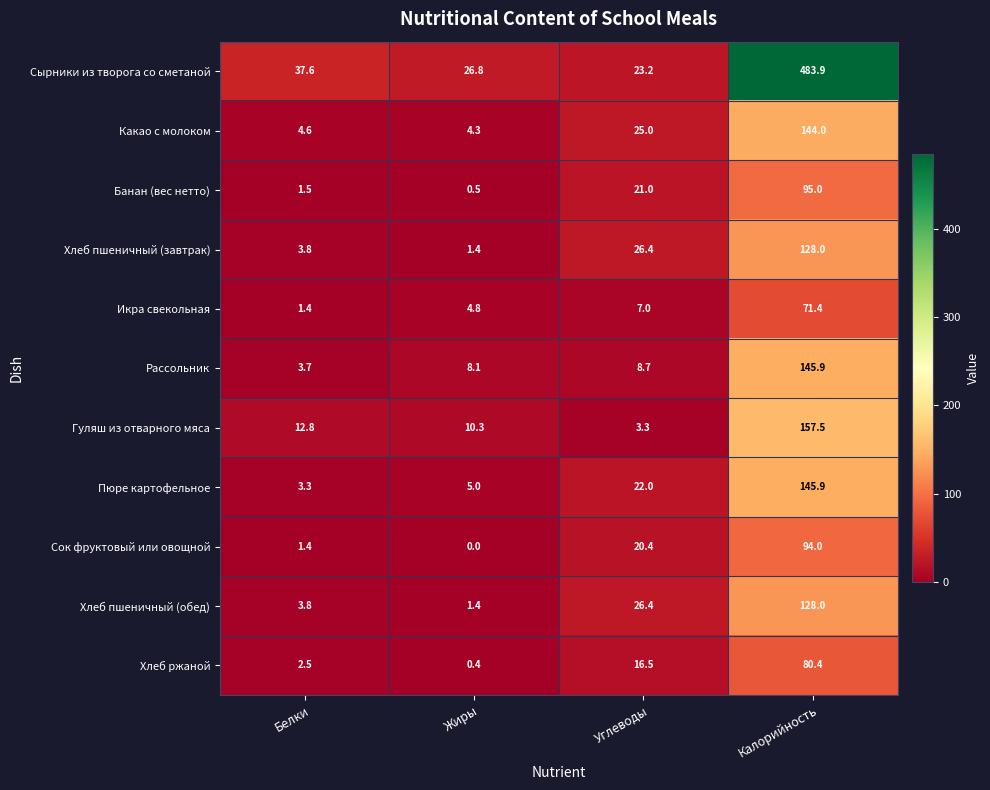

Which series changed the most between Углеводы and Калорийность?

Сырники из творога со сметаной